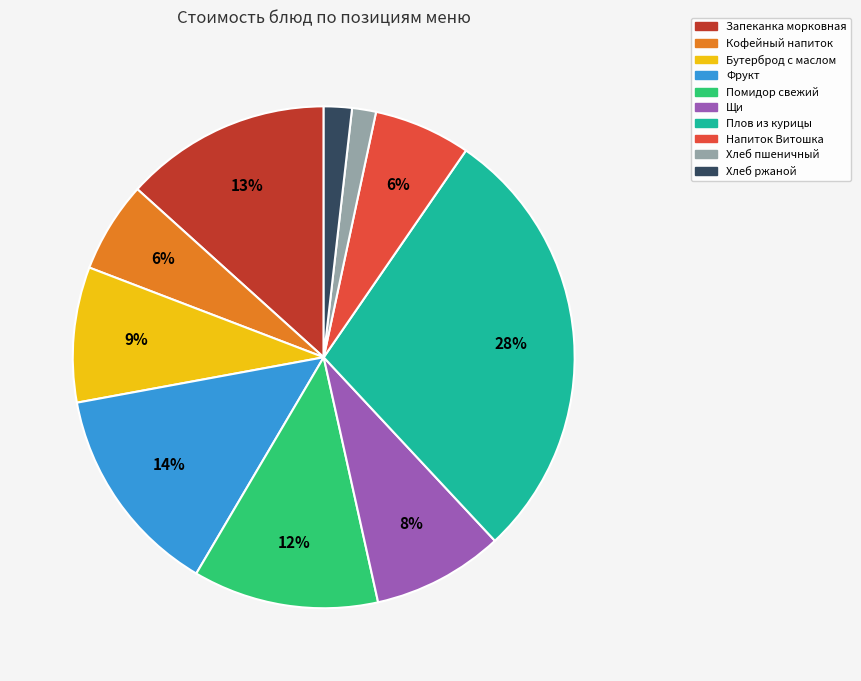

To the nearest percent, what portion does Хлеб ржаной represent?

2%